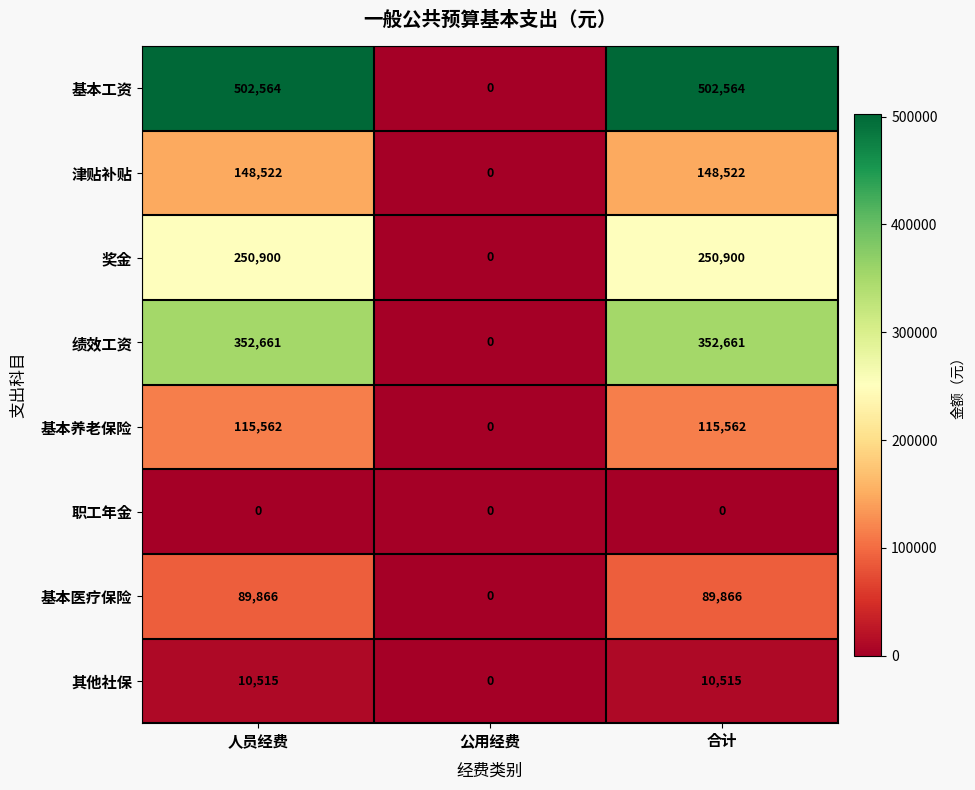

Which series has the widest spread of values?

基本工资